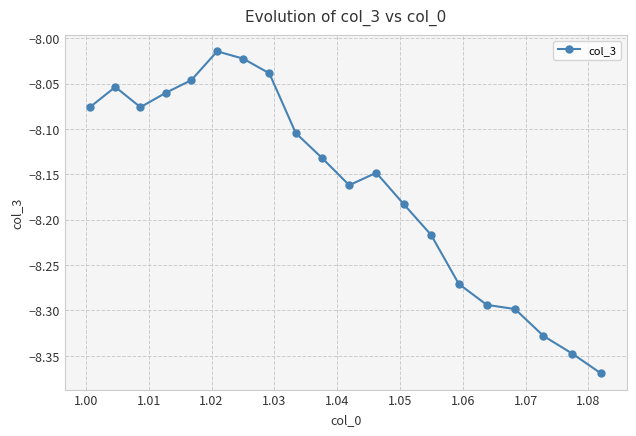

What is the difference between the maximum and second lowest values?

0.3